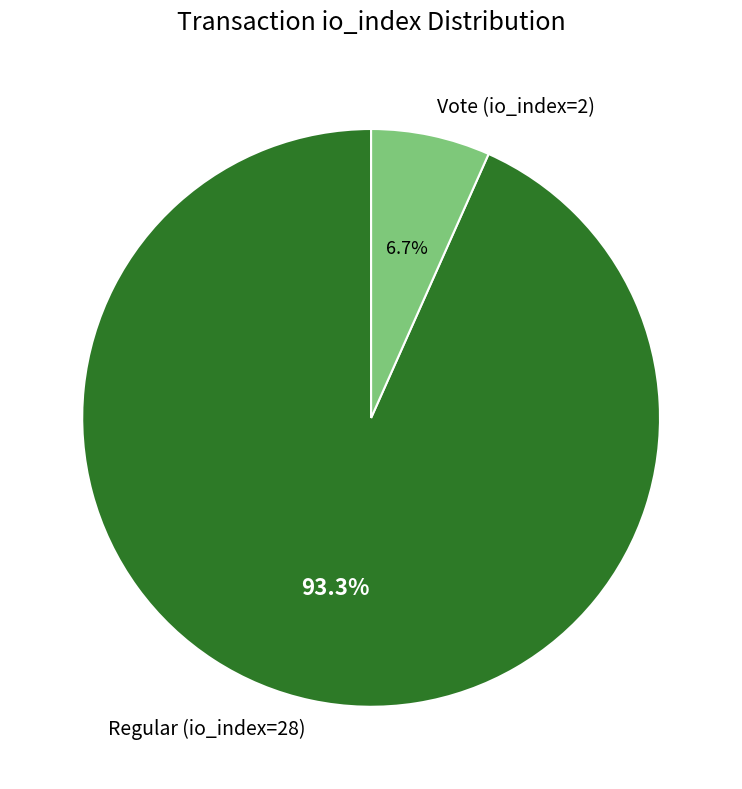

To the nearest percent, what portion does Regular (io_index=28) represent?

93%